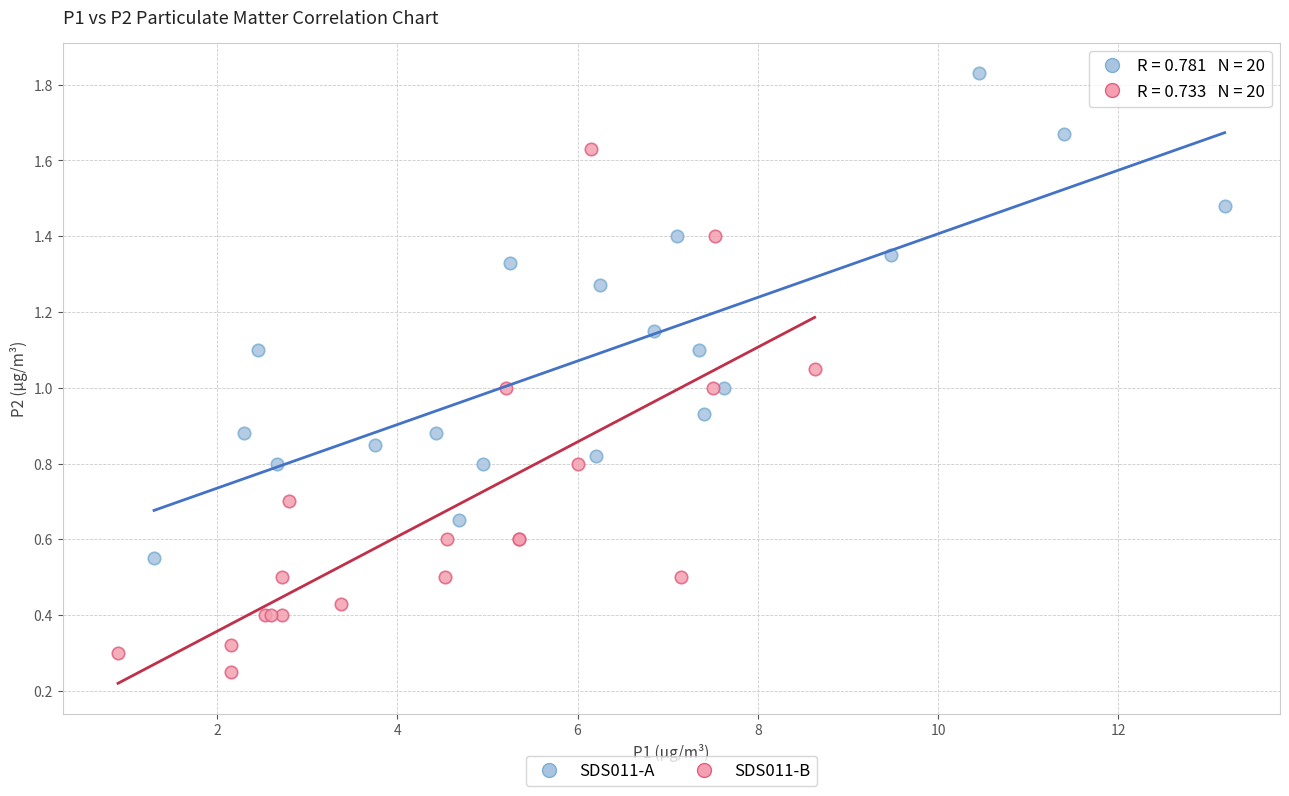

Which series reaches the maximum Y coordinate?

SDS011-A